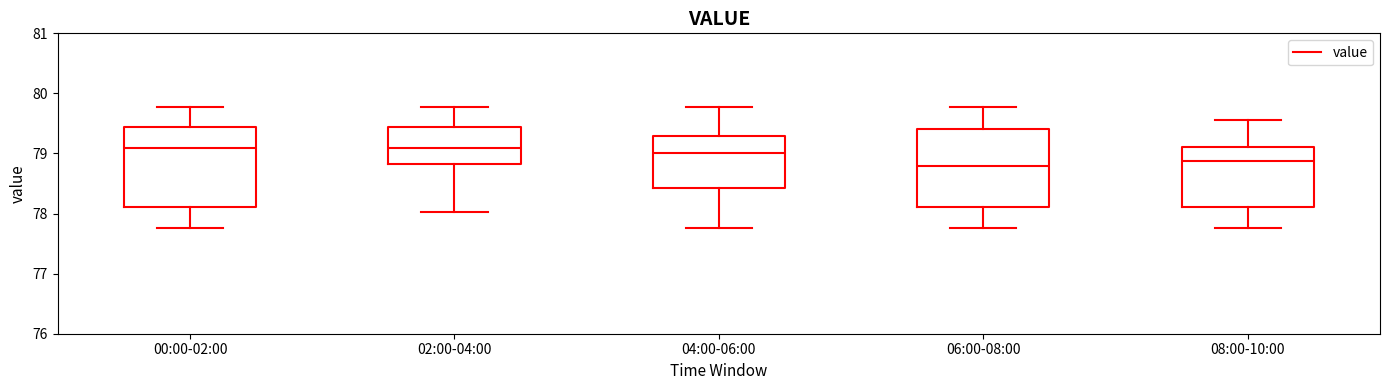

Reading left to right, transcribe this box plot: for each box, give where its median line is, the range the box spans, and where its two whiskers end, as read against the y-axis. The values are not printed on the chart, so give them approximately, as read against the axis.

00:00-02:00: median 79.1, box 78.1 to 79.4, whiskers 77.8 to 79.8
02:00-04:00: median 79.1, box 78.8 to 79.4, whiskers 78.0 to 79.8
04:00-06:00: median 79.0, box 78.4 to 79.3, whiskers 77.8 to 79.8
06:00-08:00: median 78.8, box 78.1 to 79.4, whiskers 77.8 to 79.8
08:00-10:00: median 78.9, box 78.1 to 79.1, whiskers 77.8 to 79.6